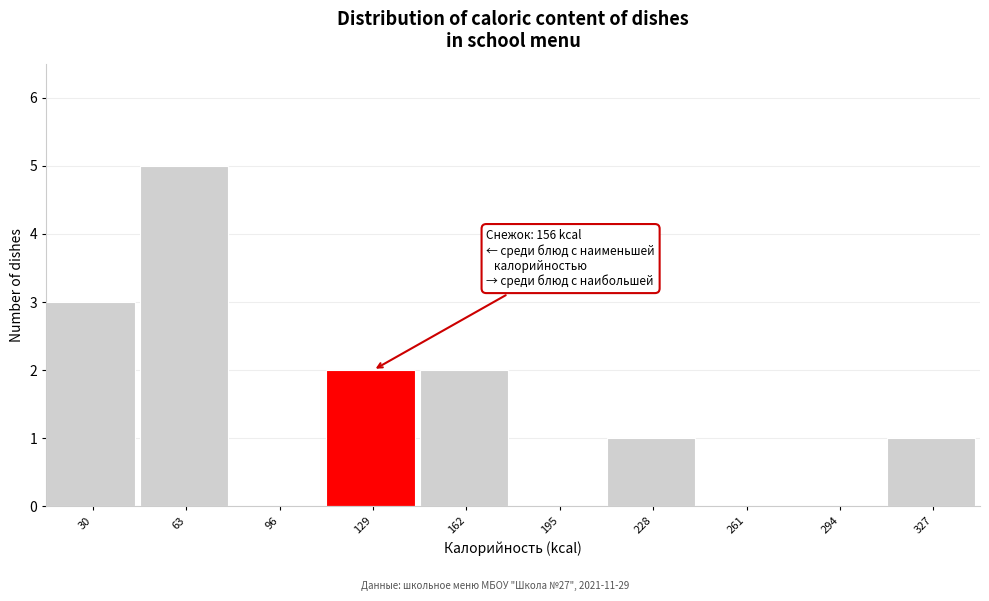

Reading right to left, list all the values displayed in this chart.

327=1	294=0	261=0	228=1	195=0	162=2	129=2	96=0	63=5	30=3